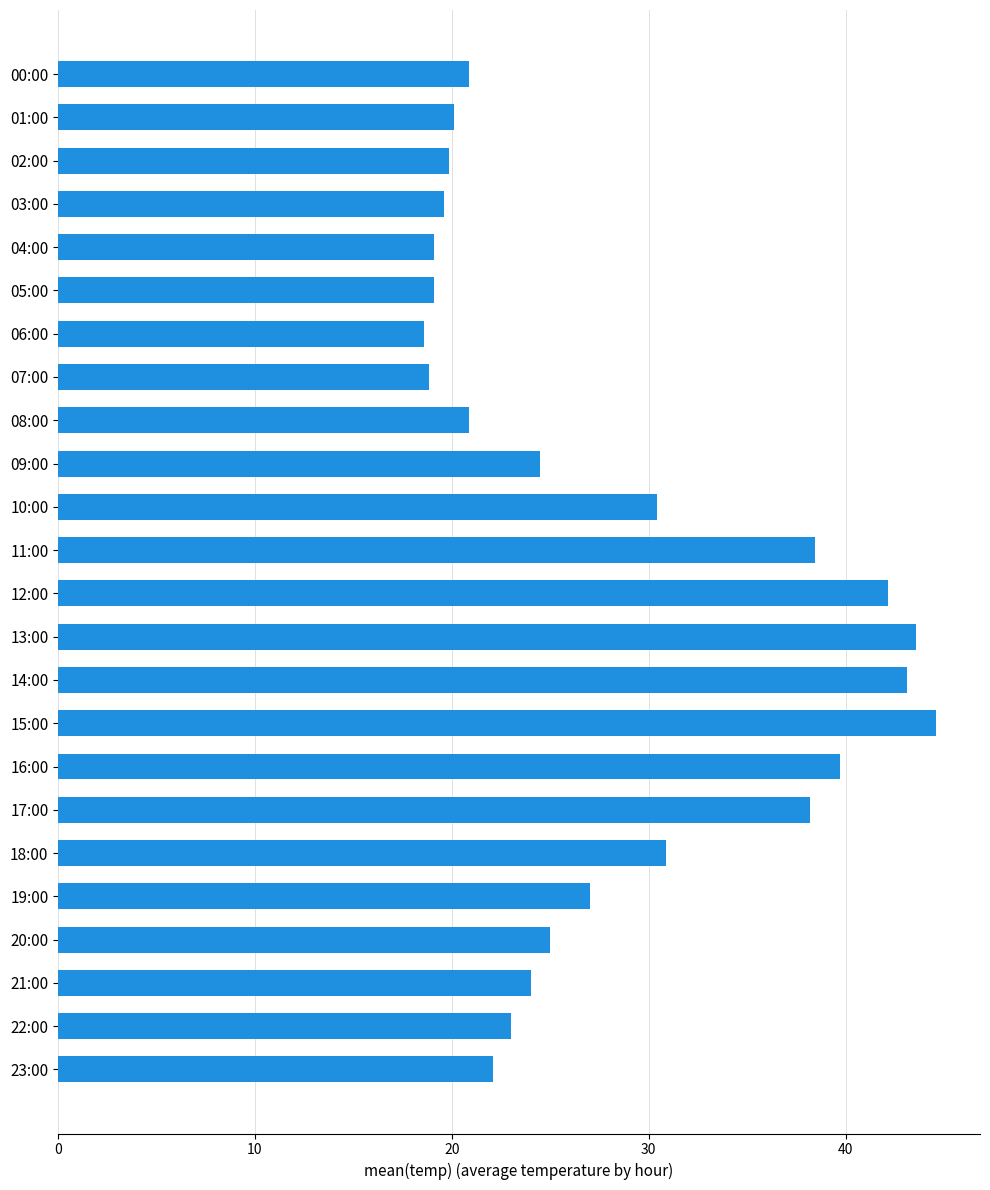

How many distinct data groups are displayed?

1